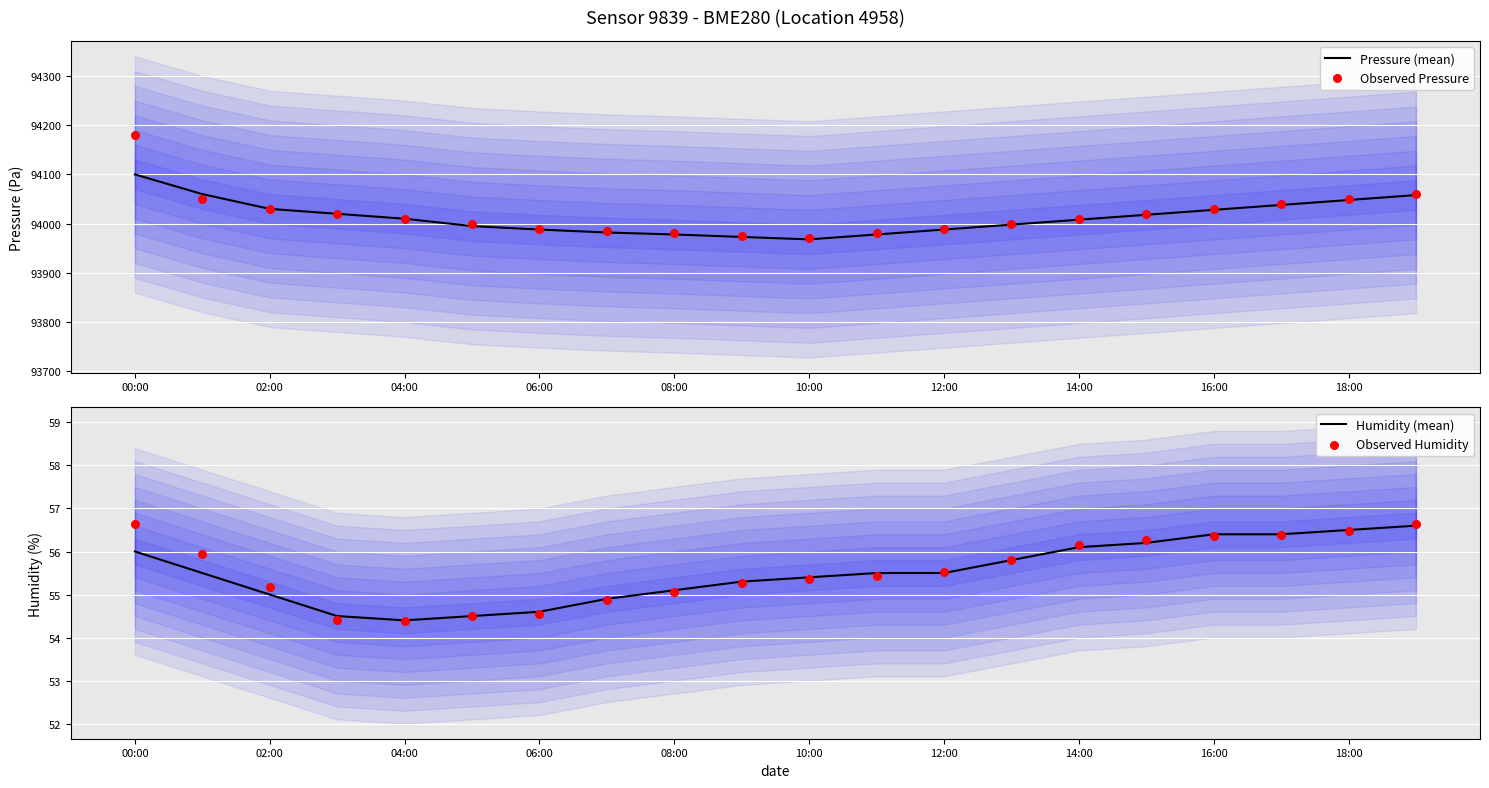

What are all the series names shown in the legend?

Pressure (mean), Observed Pressure, Humidity (mean), Observed Humidity